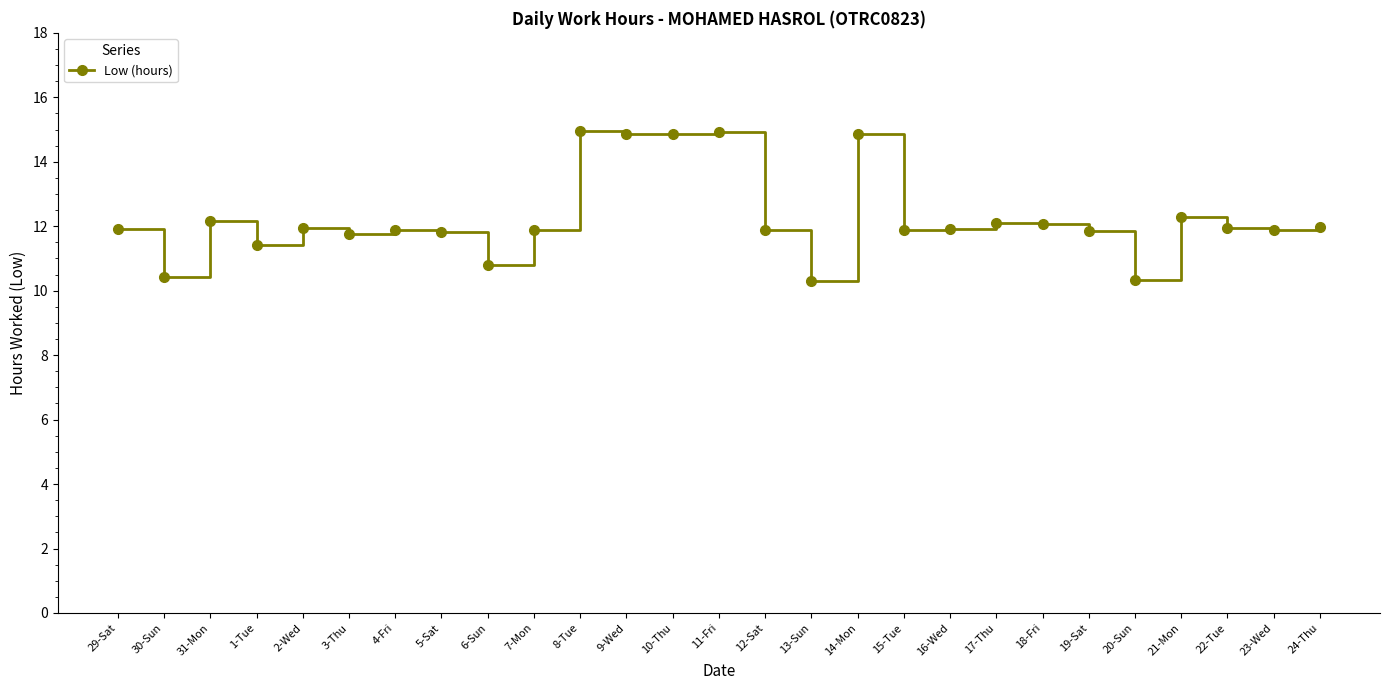

Where does the data first go above 11?

29-Sat